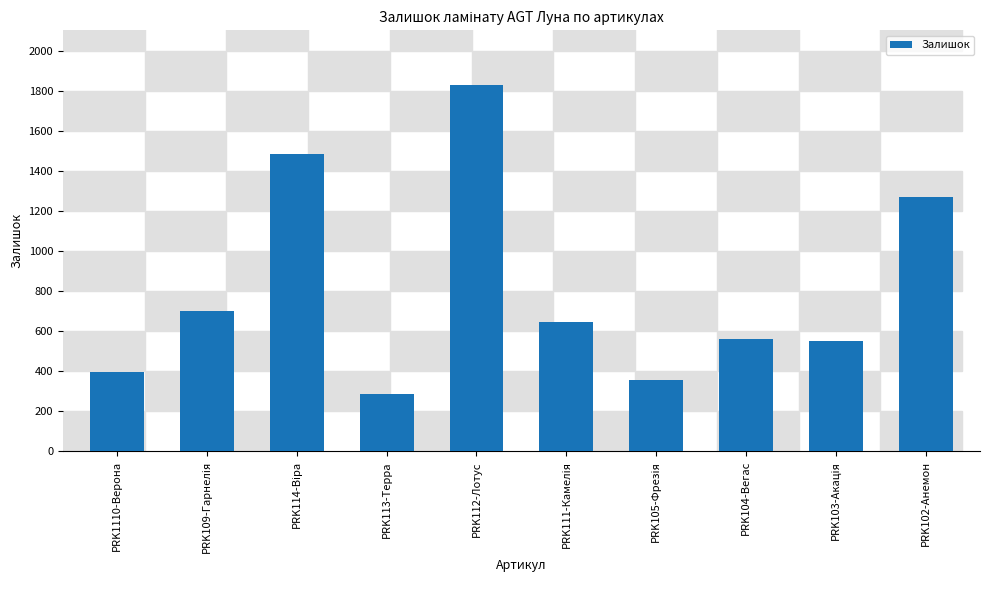

The value at PRK104-Вегас is 564. True or false?

True